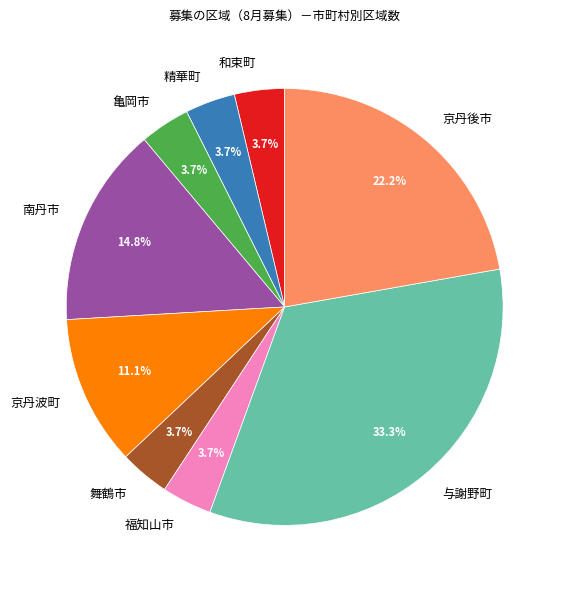

What is the ratio of the value at 和束町 to the value at 福知山市?

1.0